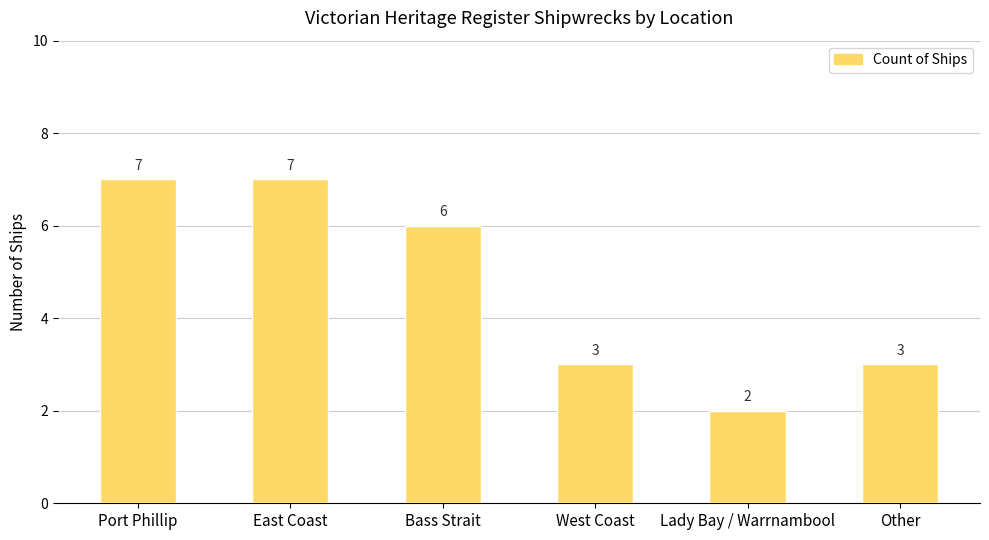

What is the label of the 2nd bar from the left?

East Coast